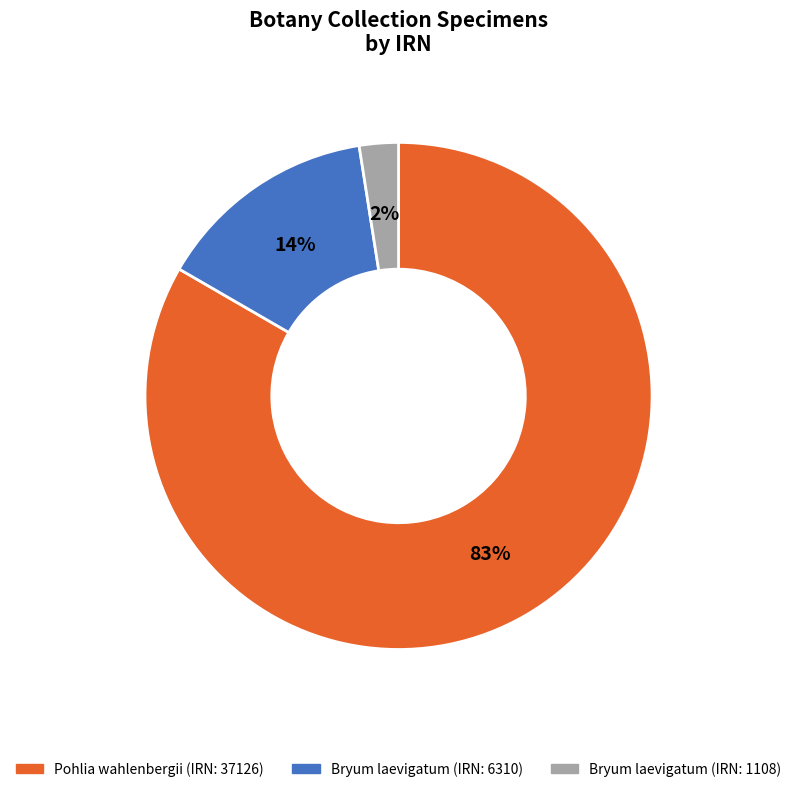

To the nearest percent, what is the difference between the Bryum laevigatum (IRN: 6310) and Bryum laevigatum (IRN: 1108) slice percentages?

12%